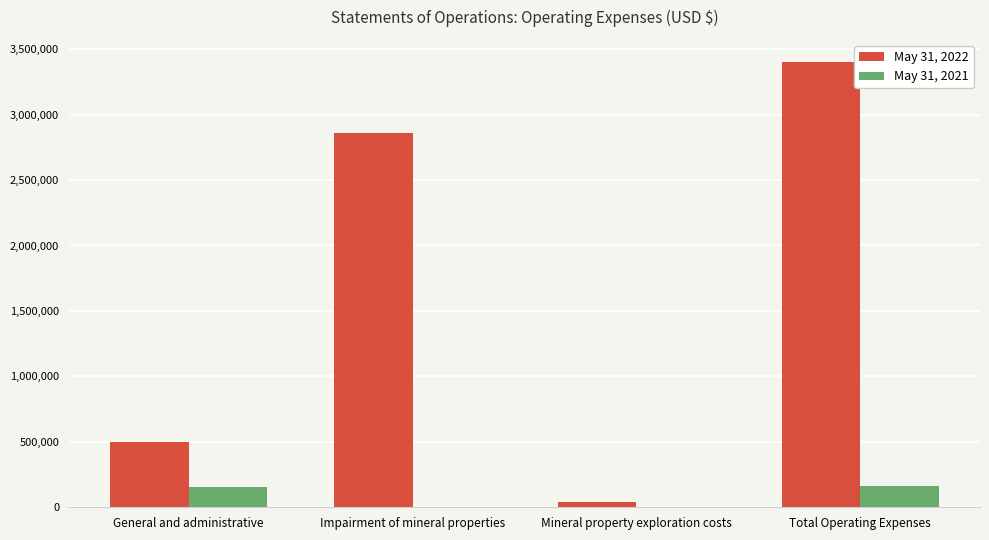

Is the value of May 31, 2021 at Impairment of mineral properties greater than the value of May 31, 2022 at Total Operating Expenses?

No